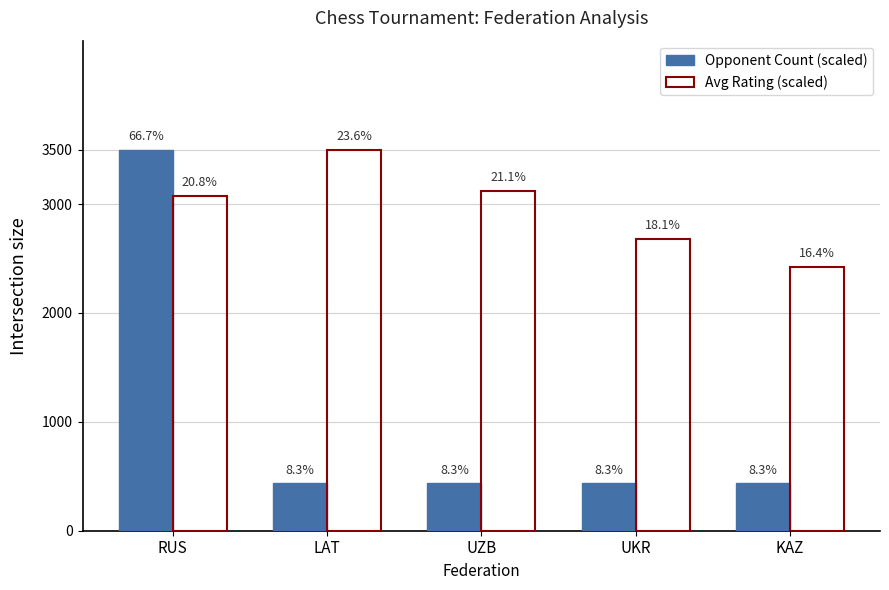

Reading left to right, list all the values displayed in this chart.

Opponent Count (scaled): 3500.0	437.5	437.5	437.5	437.5
Avg Rating (scaled): 3076.3	3500.0	3122.0	2679.0	2422.9